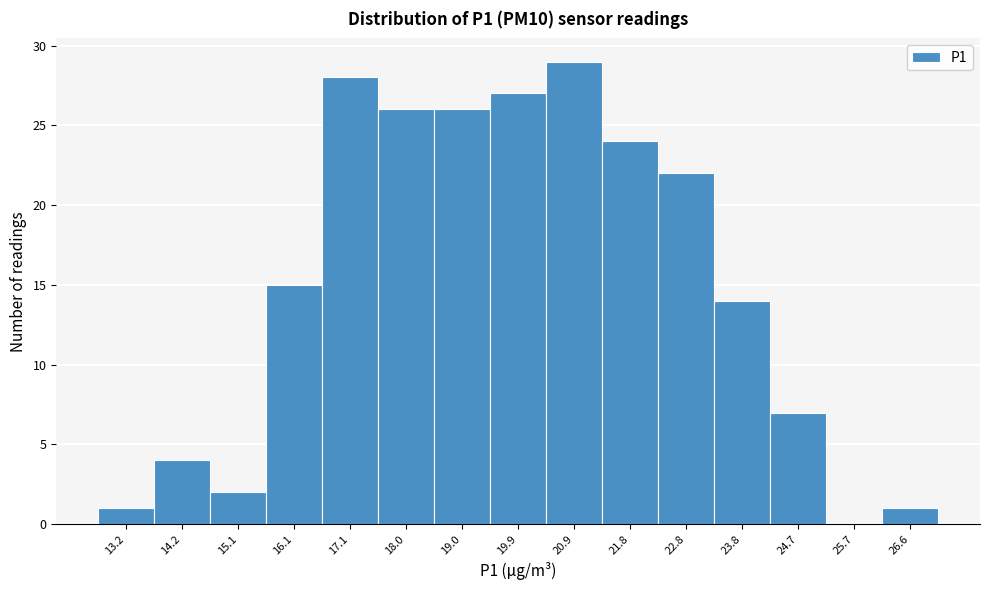

Reading left to right, list every bar in this chart as the range it spans on the x-axis followed by its height. Neither the bar edges nor the heights are printed on the chart, so give them approximately, as read against the axes.

12.8 to 13.7: 1
13.7 to 14.7: 4
14.7 to 15.6: 2
15.6 to 16.6: 15
16.6 to 17.5: 28
17.5 to 18.5: 26
18.5 to 19.4: 26
19.4 to 20.4: 27
20.4 to 21.4: 29
21.4 to 22.3: 24
22.3 to 23.3: 22
23.3 to 24.2: 14
24.2 to 25.2: 7
25.2 to 26.1: 0
26.1 to 27.1: 1